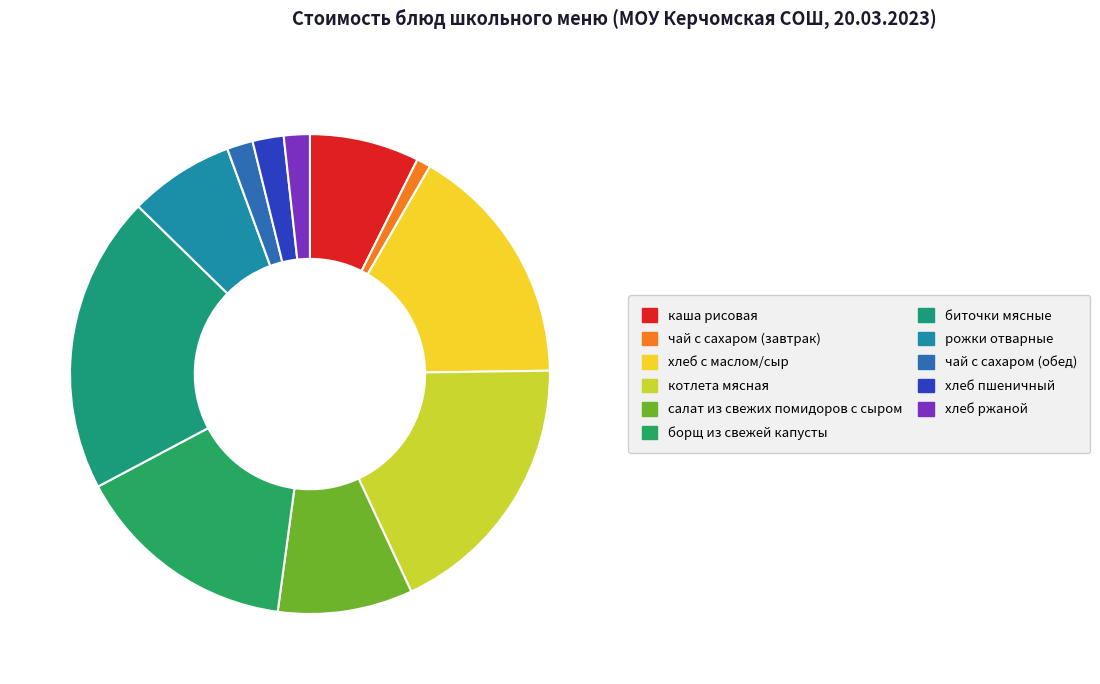

Is it true that хлеб с маслом/сыр is 4% of the pie?

False